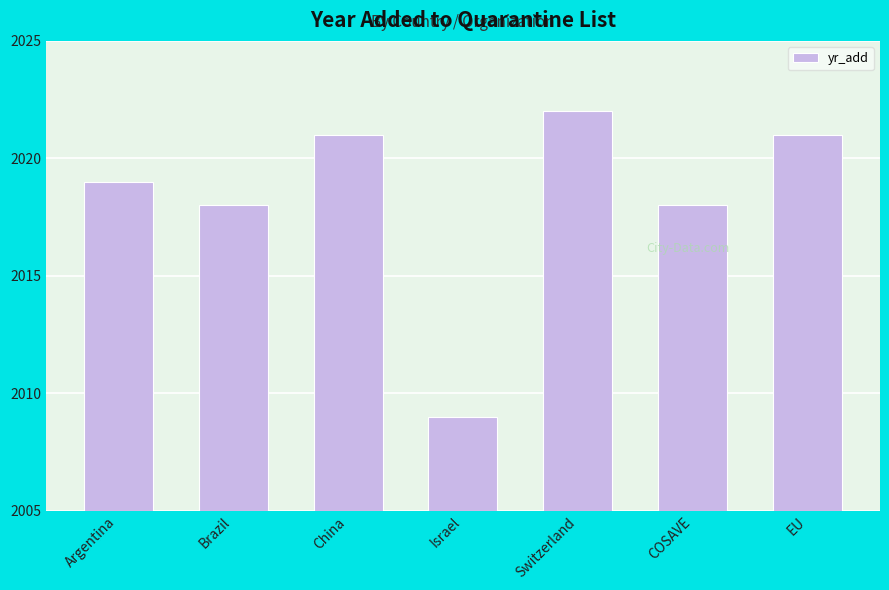

Between Brazil and EU, which is larger?

EU